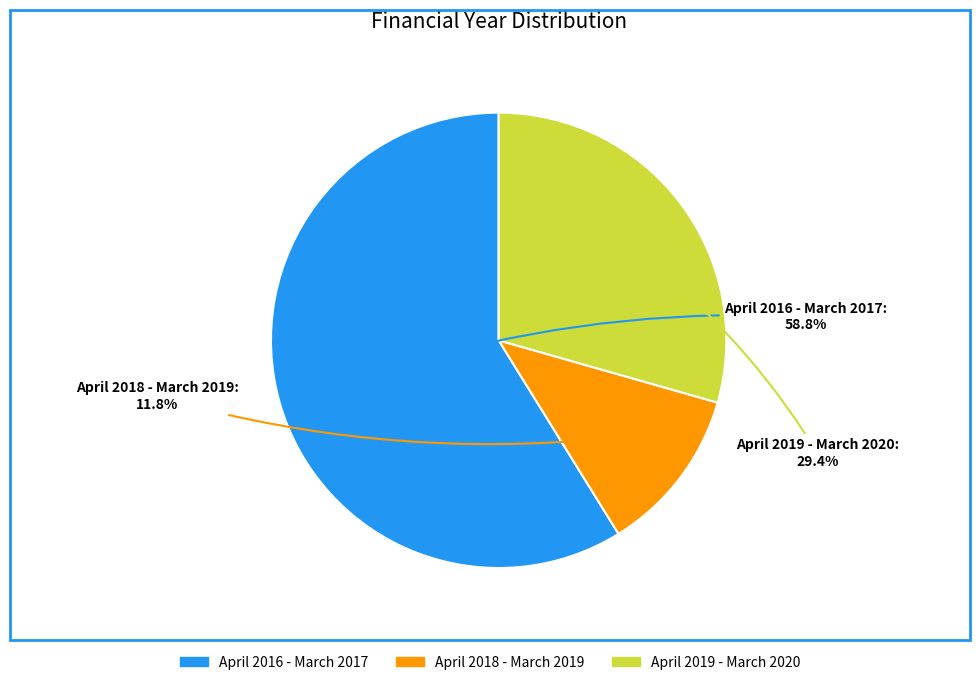

Which category has the smallest portion of the pie?

April 2018 - March 2019